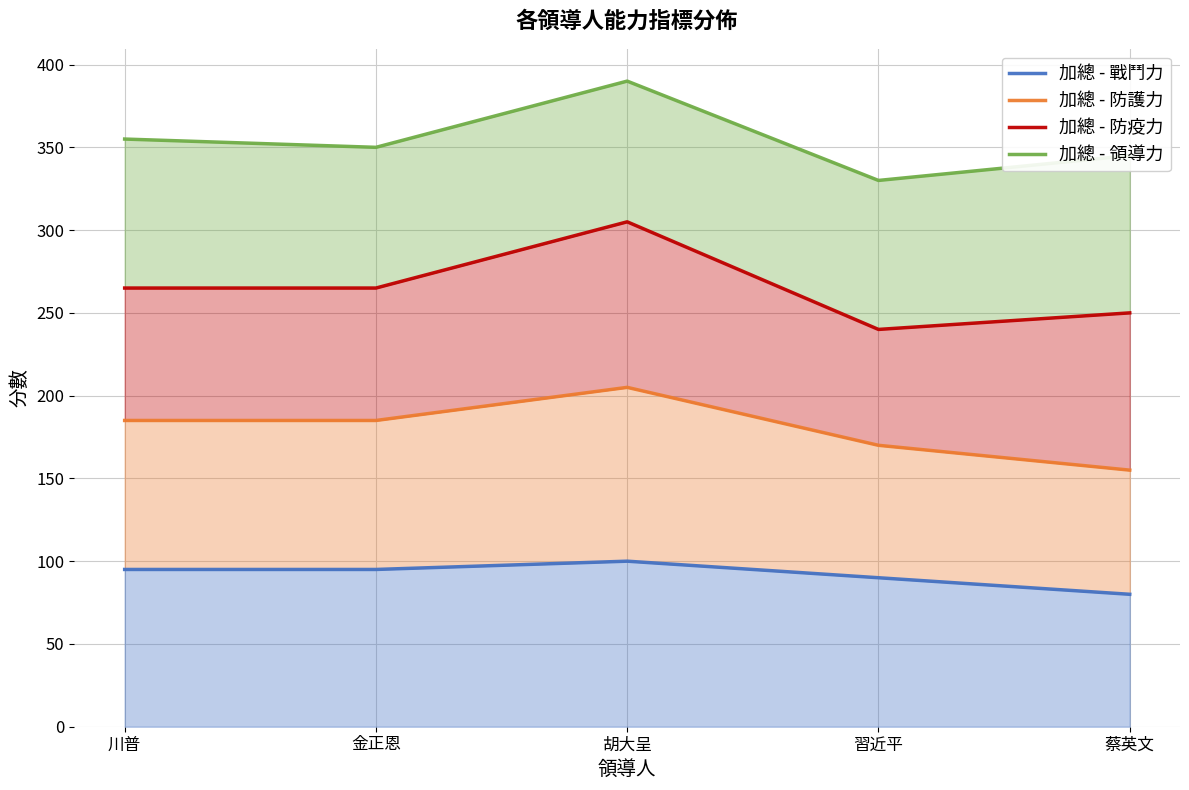

What is the difference between the maximum and second lowest values in the 加總 - 防護力 series?

35